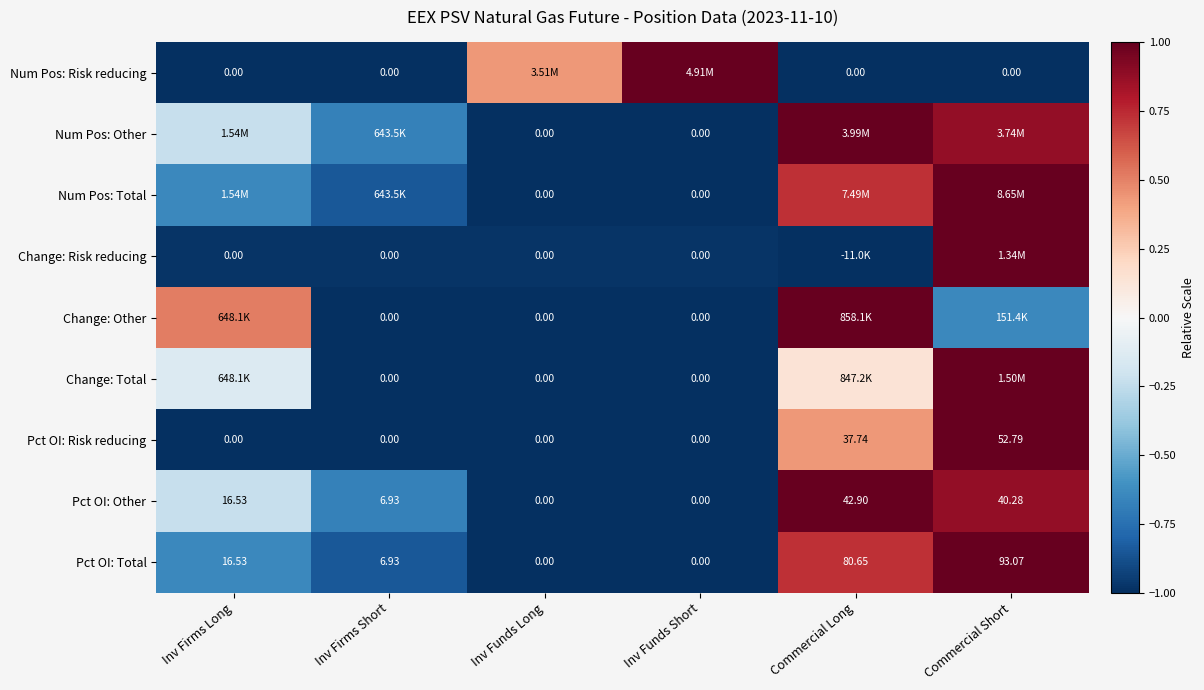

Where is Pct OI: Total nearest to the value 46?

Inv Firms Long